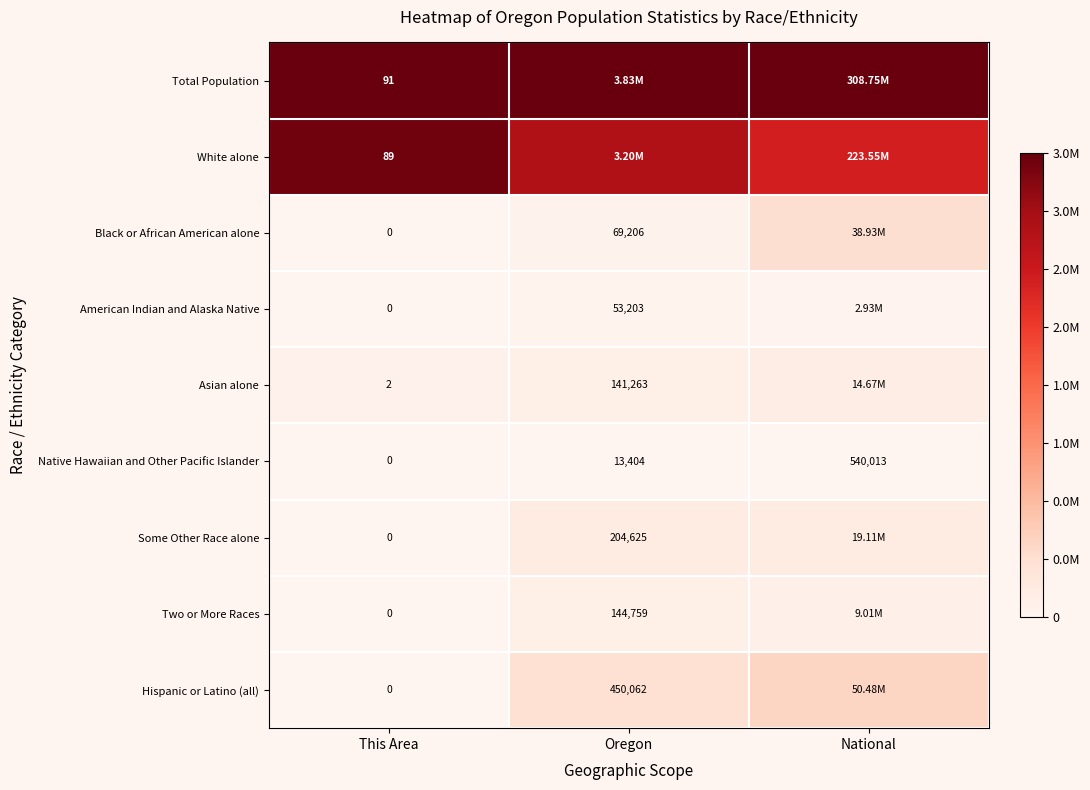

At how many categories does at least one series exceed 0?

3